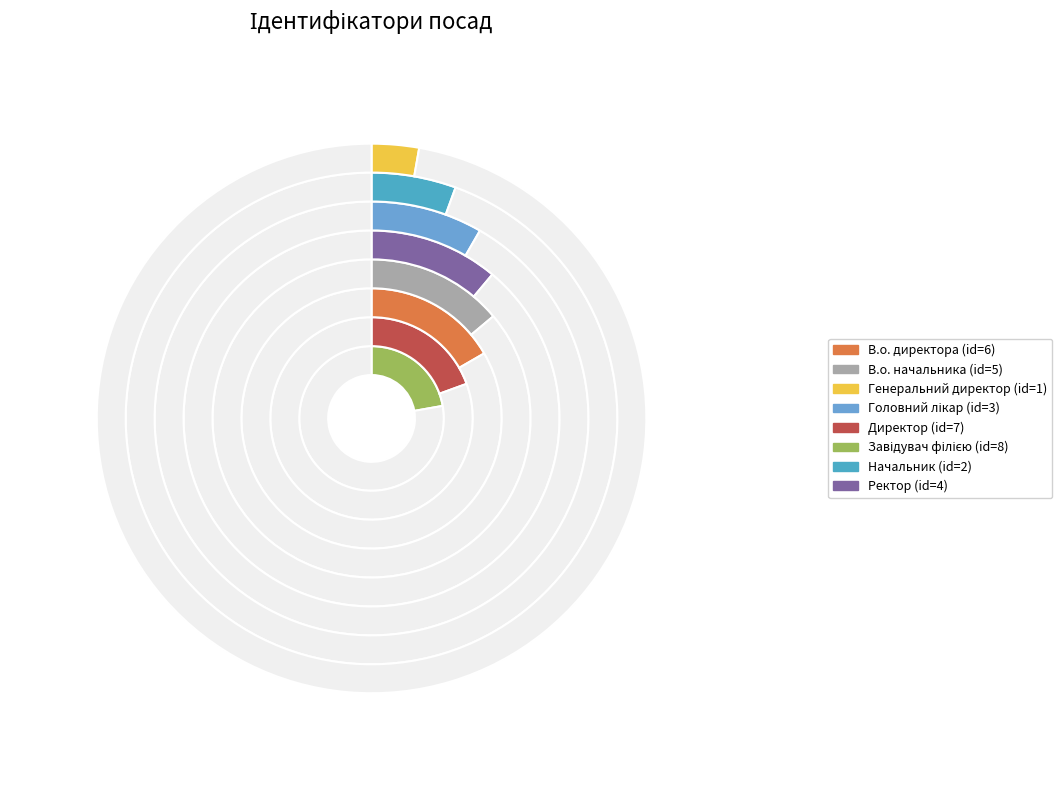

To the nearest percent, what is the difference between the largest and smallest slice percentages?

19%